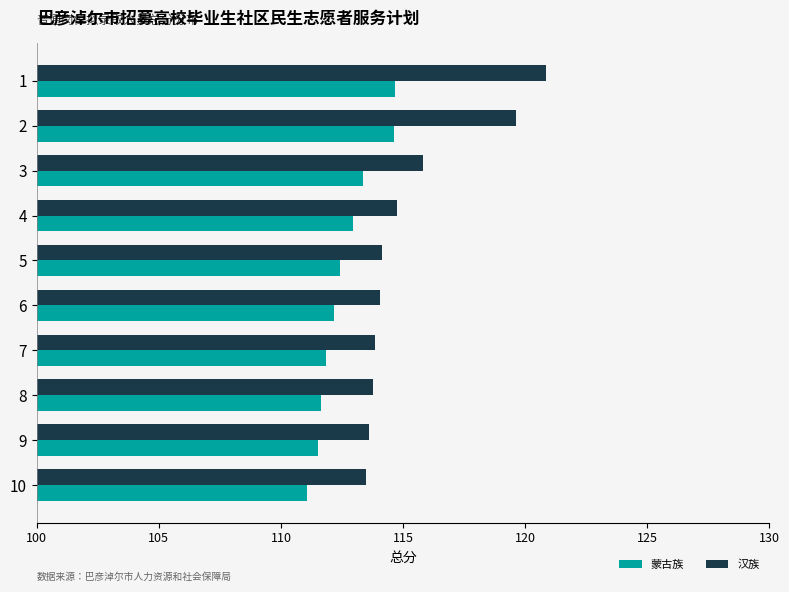

Rank the series by their maximum value, from lowest to highest.

蒙古族, 汉族